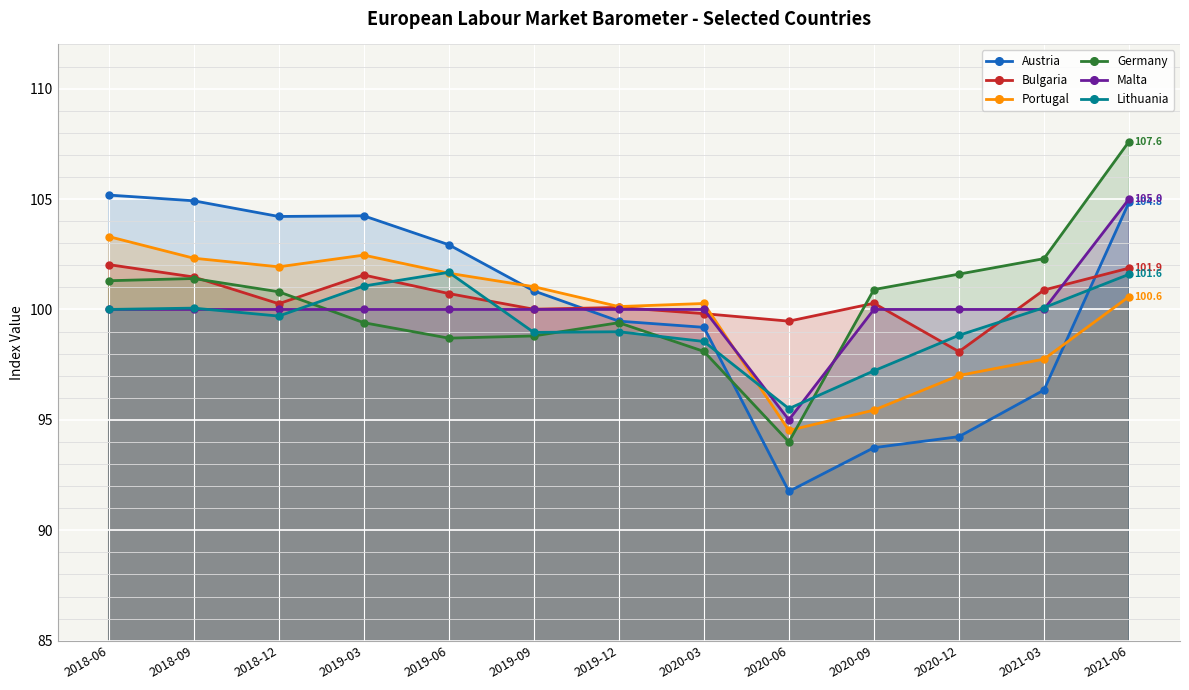

The value of Malta at 2019-03 is 39.3. True or false?

False